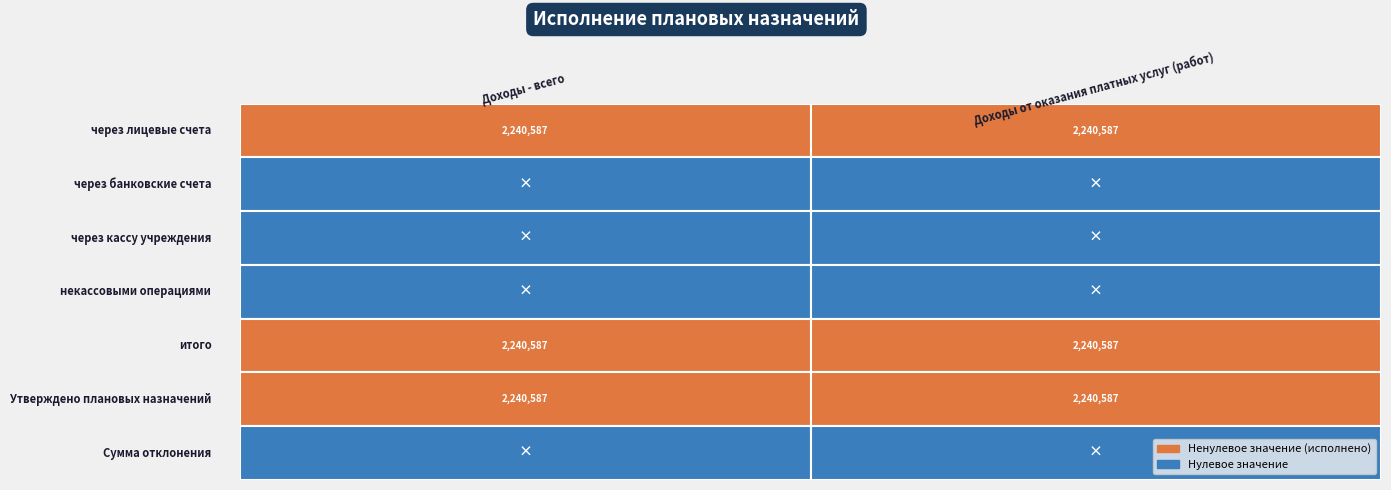

Which has a higher value, Доходы от оказания платных услуг (работ) or Доходы - всего?

Доходы от оказания платных услуг (работ)